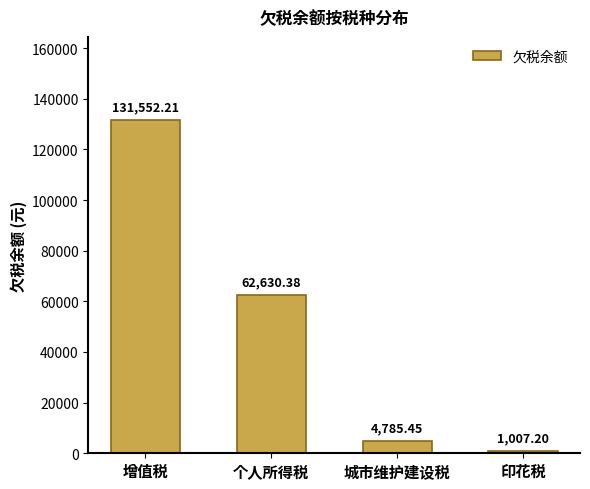

Which category has the highest value across all series?

增值税